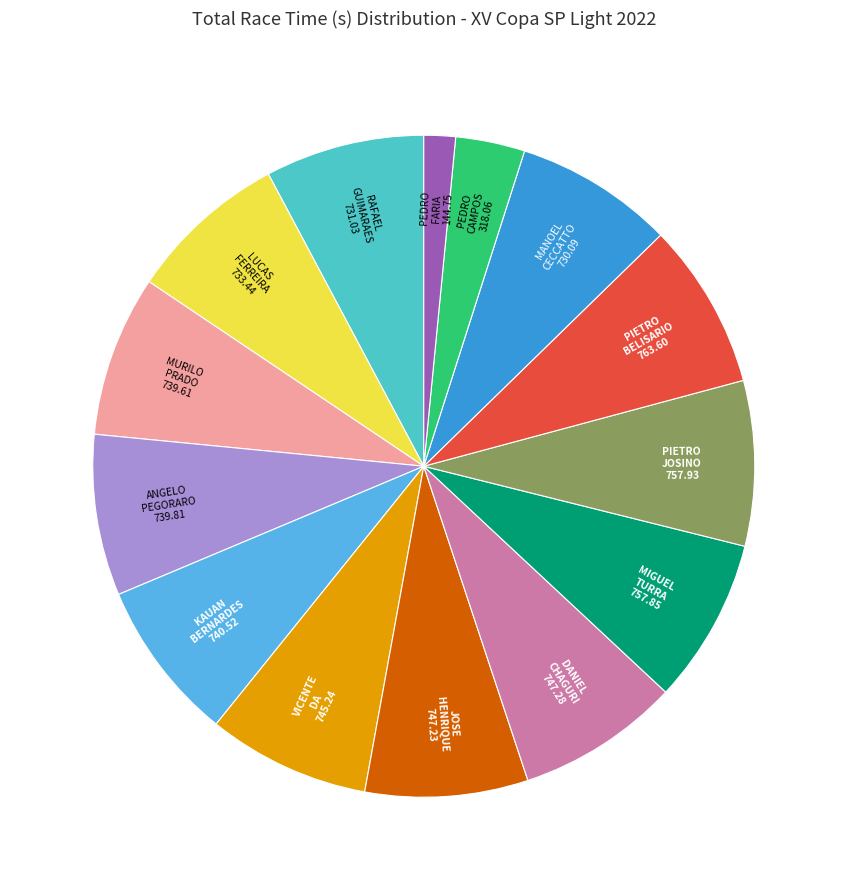

How many segments does this pie chart have?

14